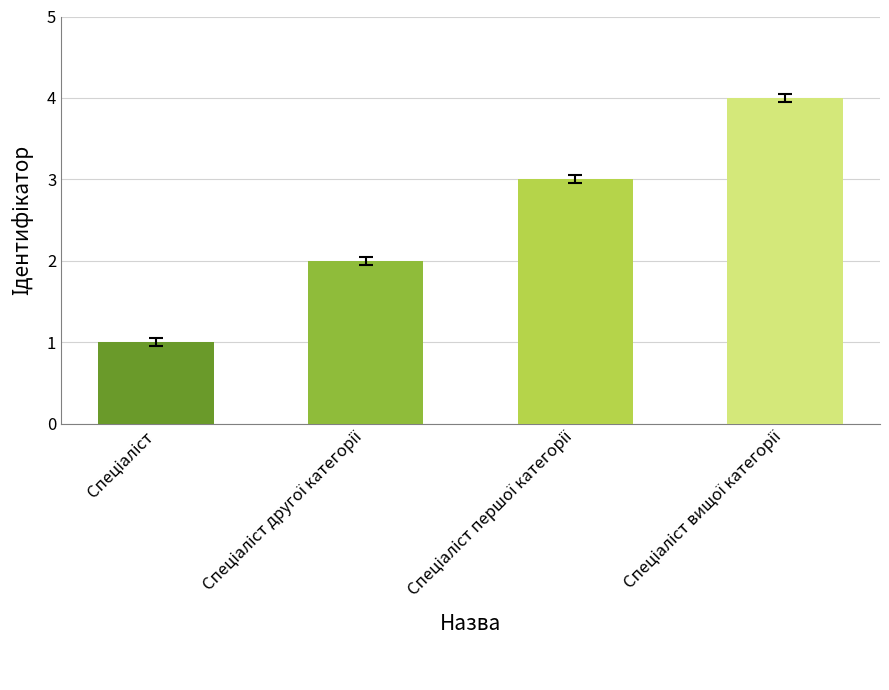

What is the maximum value shown in the chart?

4